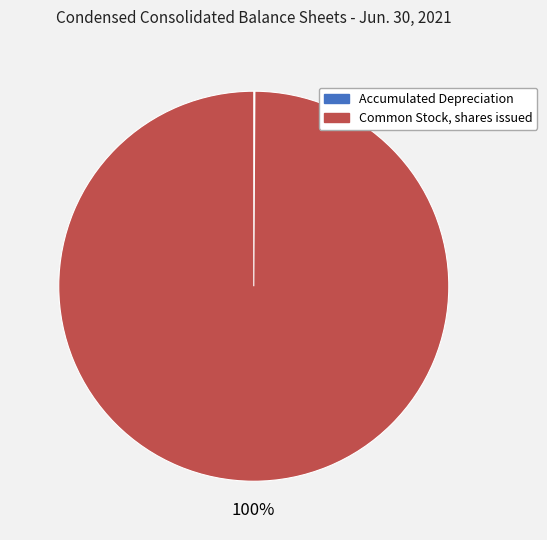

True or false: Common Stock, shares issued accounts for 91% of the total.

False